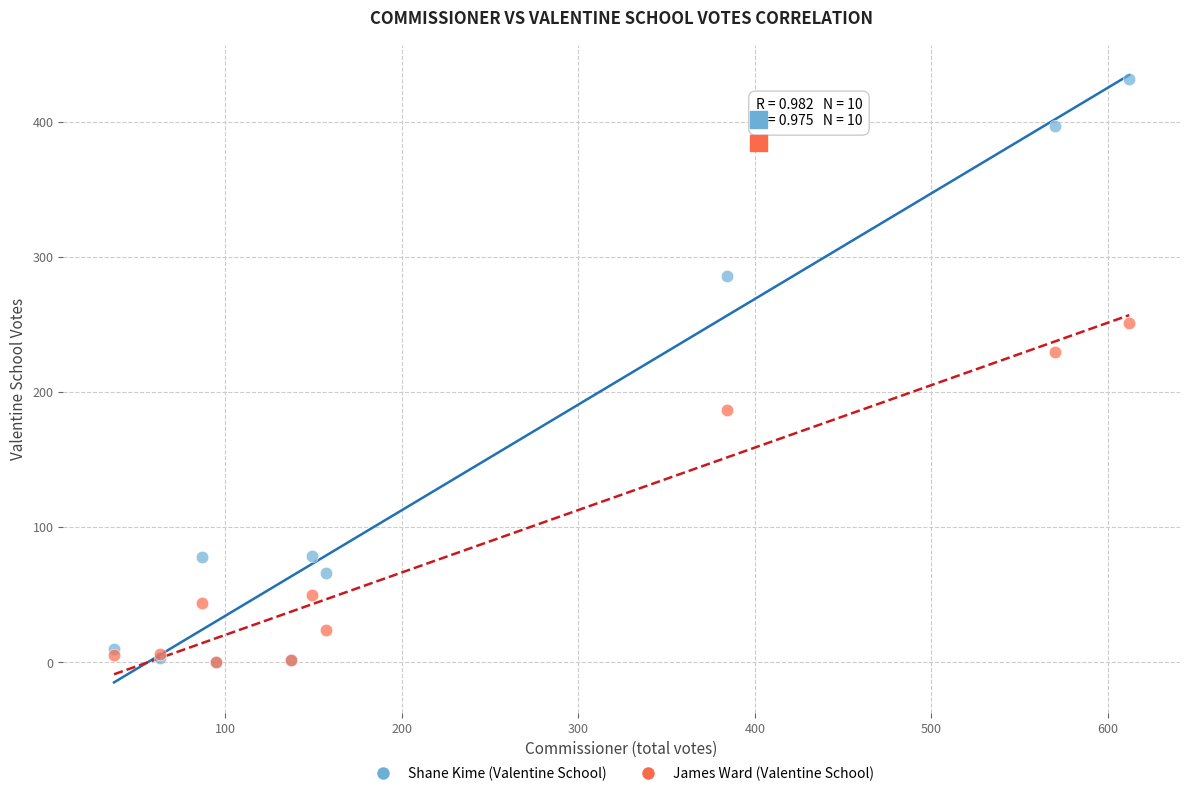

Which series has the widest spread of Y values?

Shane Kime (Valentine School)